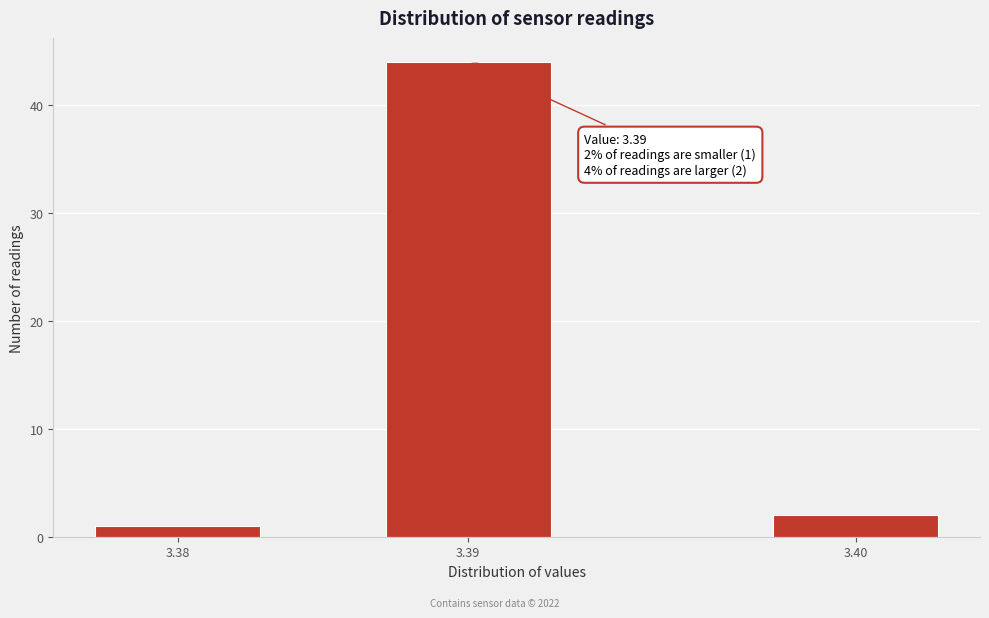

Reading left to right, what are all the values shown in this chart?

1	44	2